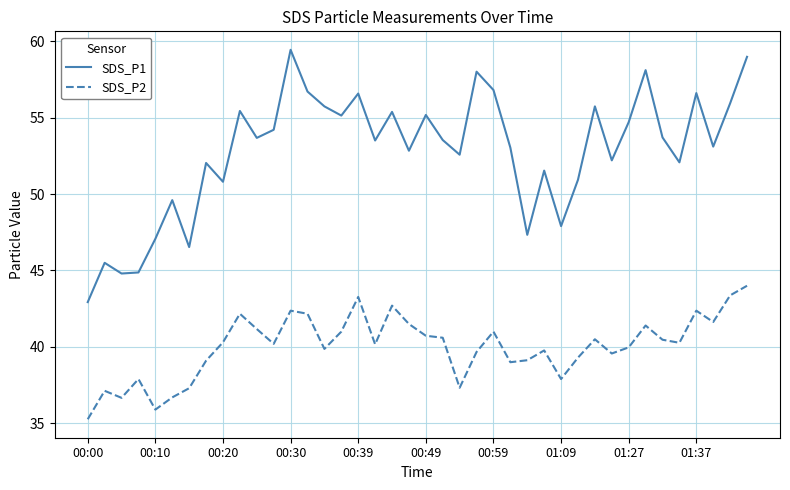

Does the chart display data point markers on the line(s)?

No